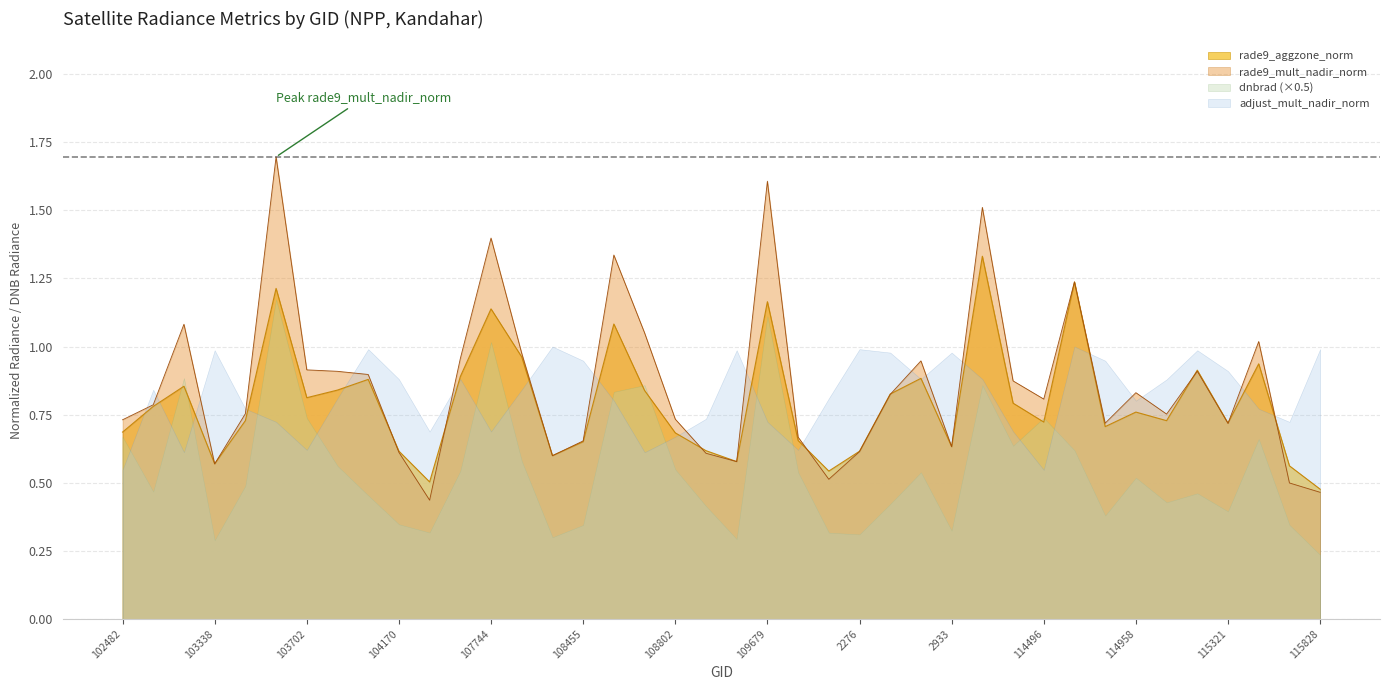

In rade9_aggzone_norm, how many points are higher than both neighbors (excluding endpoints)?

12